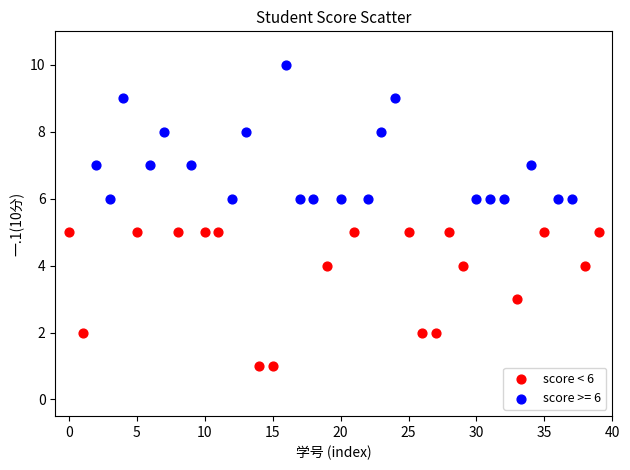

Which series contains the highest Y value?

score >= 6